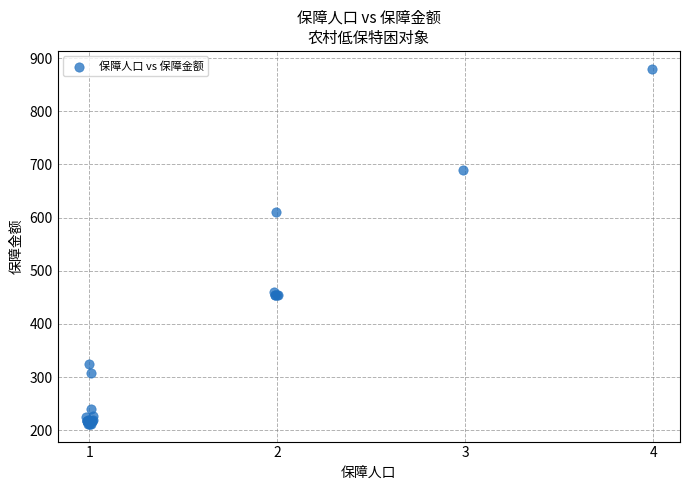

What Y value in the scatter plot is closest to 546?

610